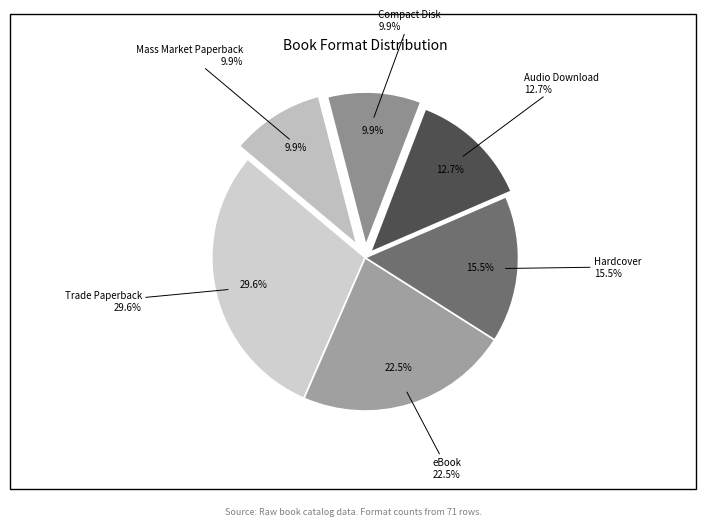

Rank the categories by value from lowest to highest.

Compact Disk, Mass Market Paperback, Audio Download, Hardcover, eBook, Trade Paperback